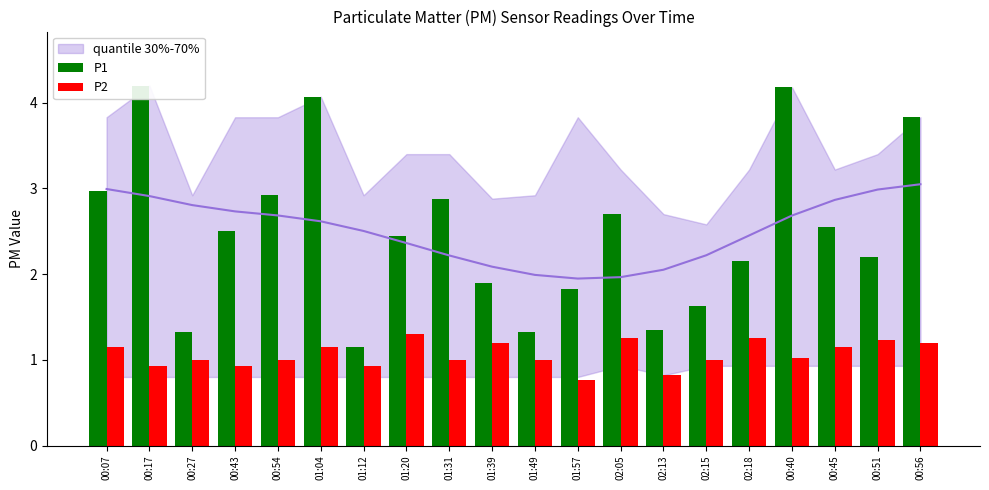

Reading right to left, what are all the values shown in this chart?

P1: 3.8	2.2	2.5	4.2	2.1	1.6	1.4	2.7	1.8	1.3	1.9	2.9	2.5	1.1	4.1	2.9	2.5	1.3	4.2	3.0
P2: 1.2	1.2	1.1	1.0	1.2	1.0	0.8	1.2	0.8	1.0	1.2	1.0	1.3	0.9	1.1	1.0	0.9	1.0	0.9	1.1